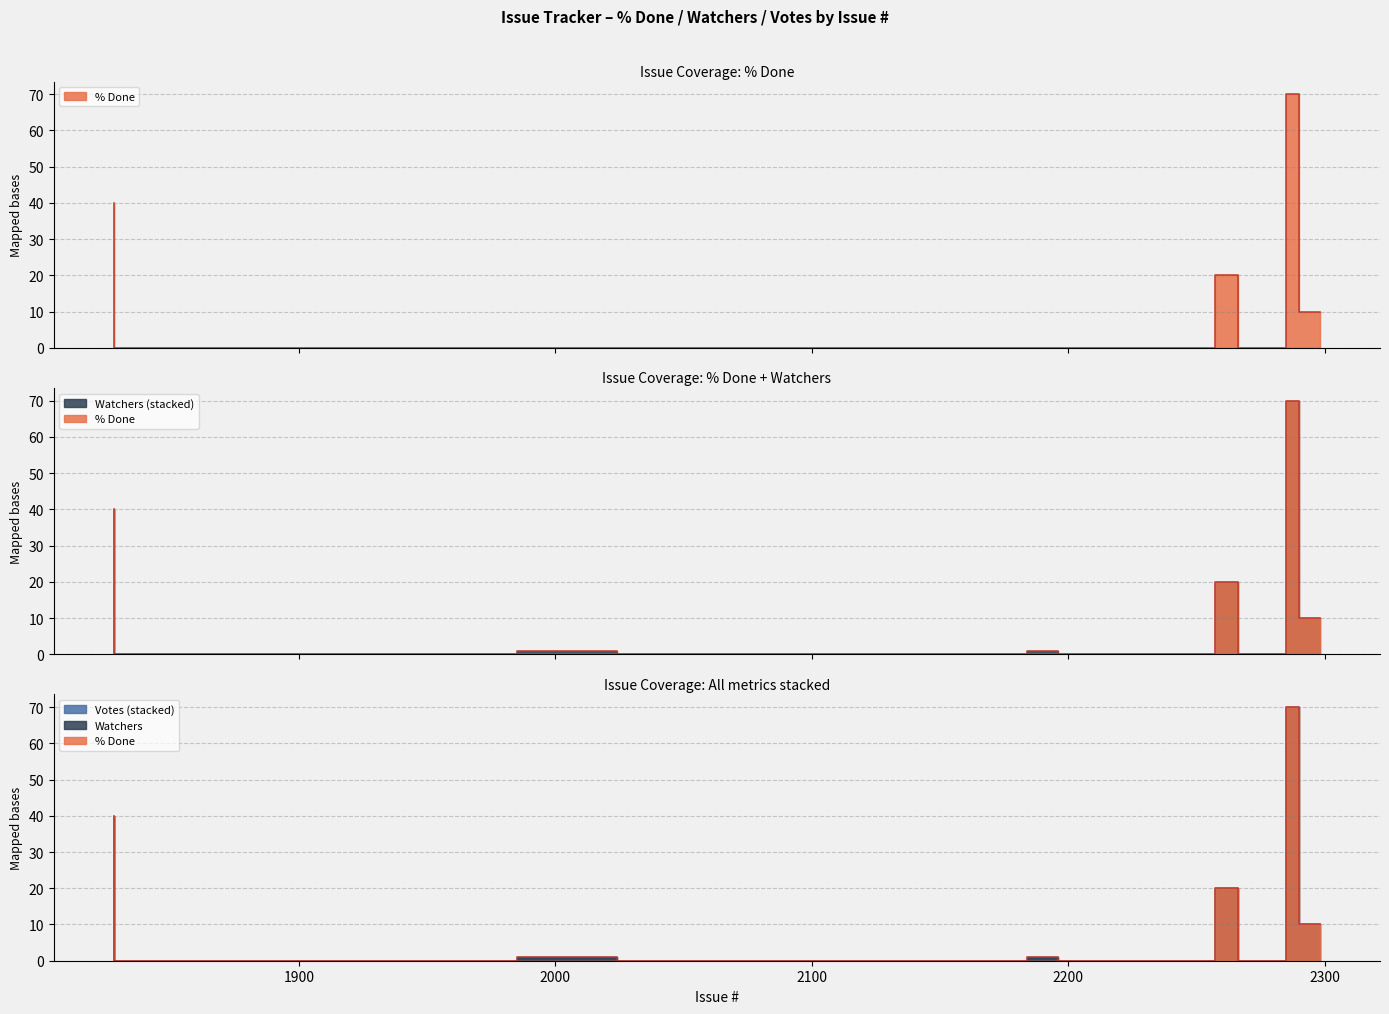

How many data points in % Done are above 0?

4